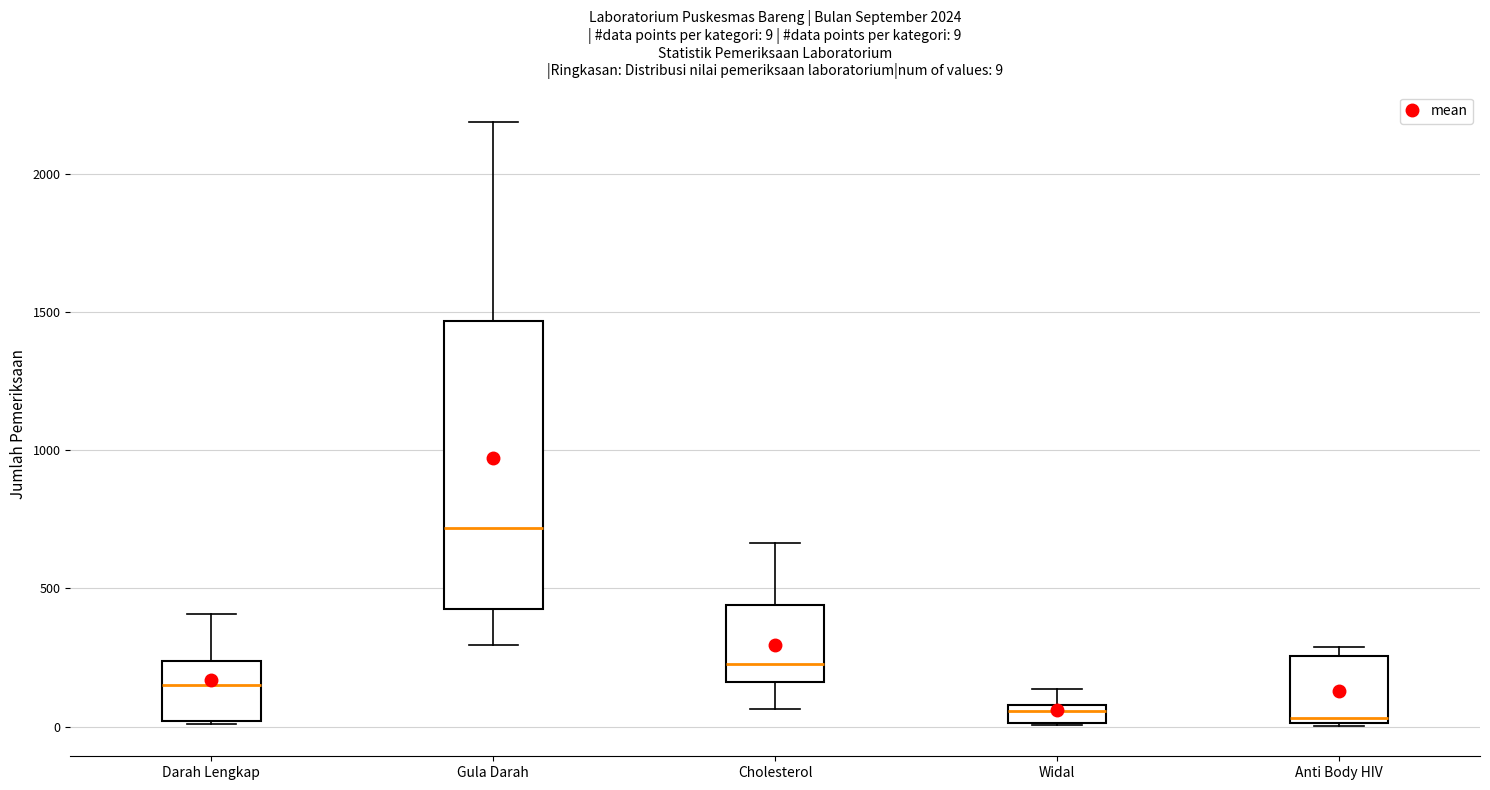

Which box has the highest median line?

Gula Darah